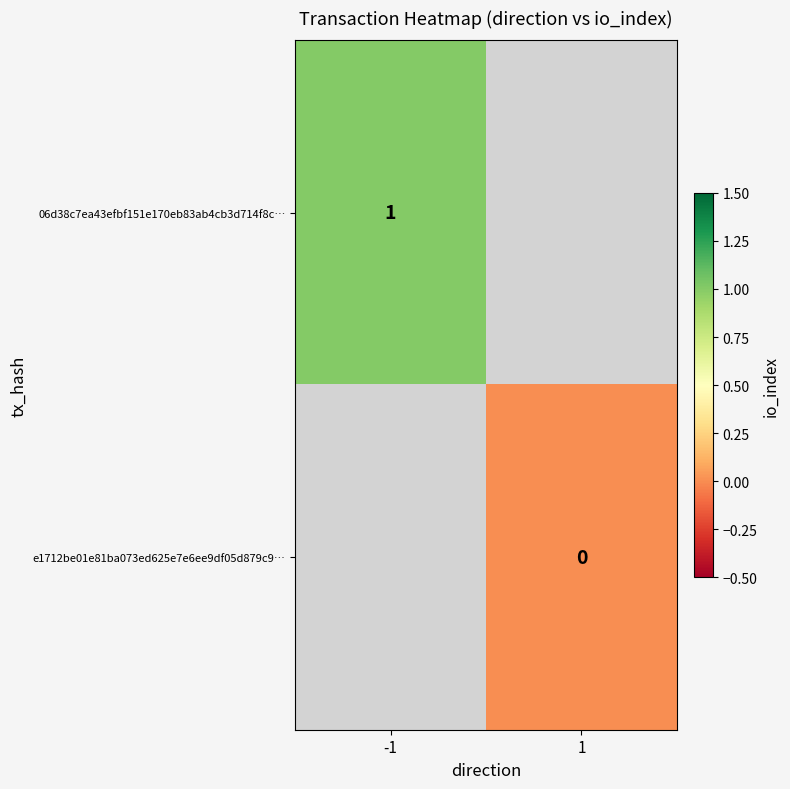

True or false: 06d38c7ea43efbf151e170eb83ab4cb3d714f8c… has a value of 1 at -1.

True